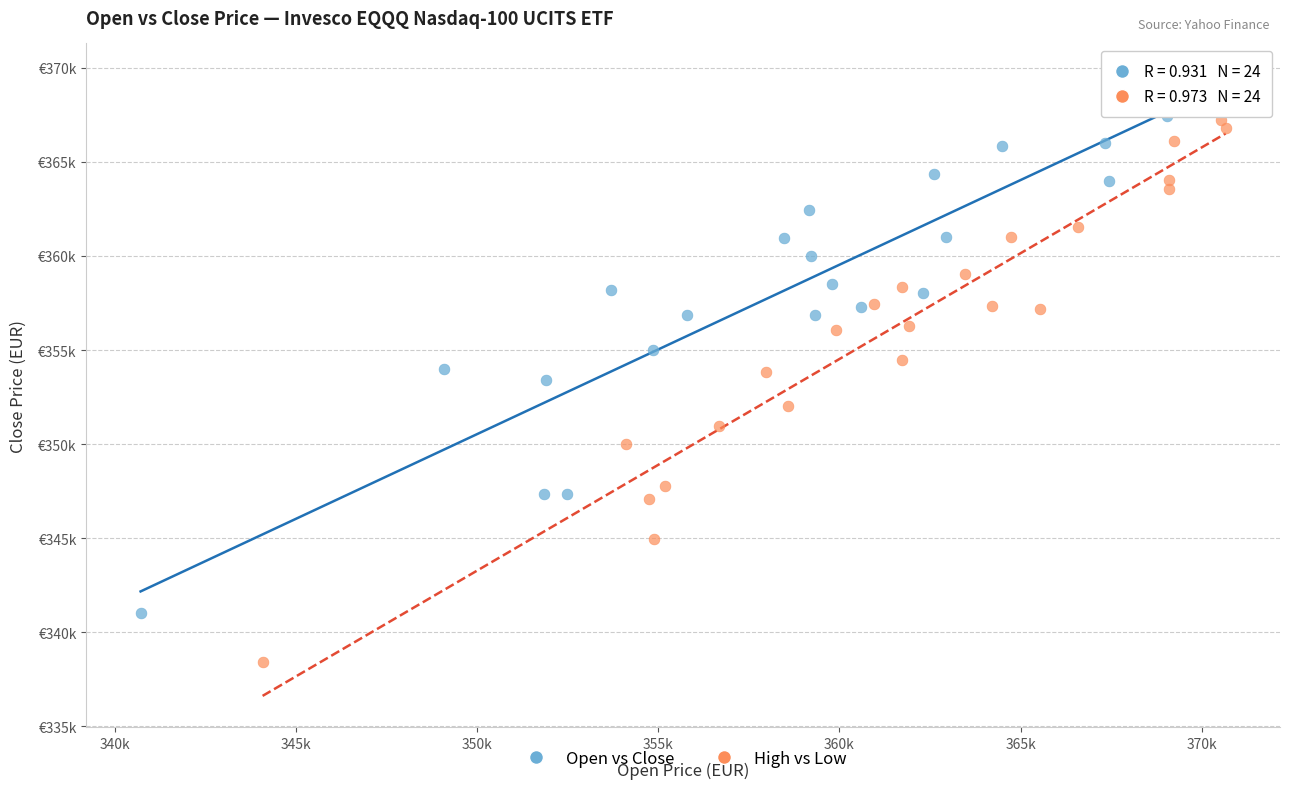

What are all the series names shown in the legend?

Open vs Close, High vs Low